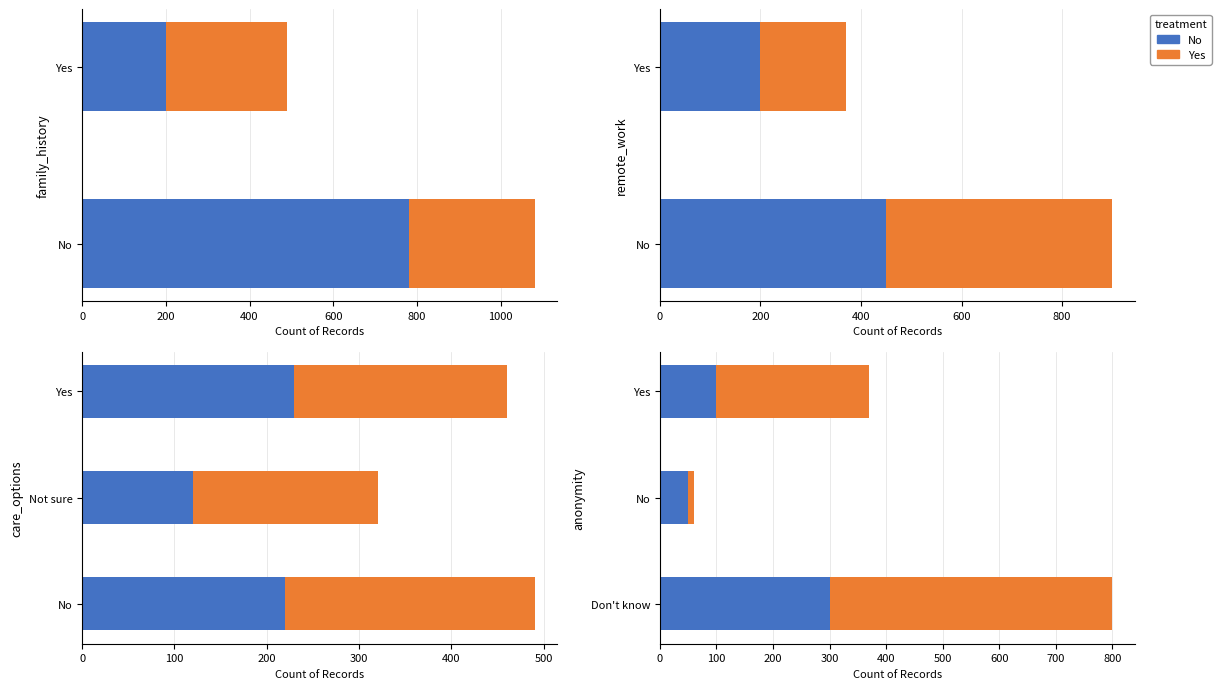

At how many categories does at least one series exceed 350?

1